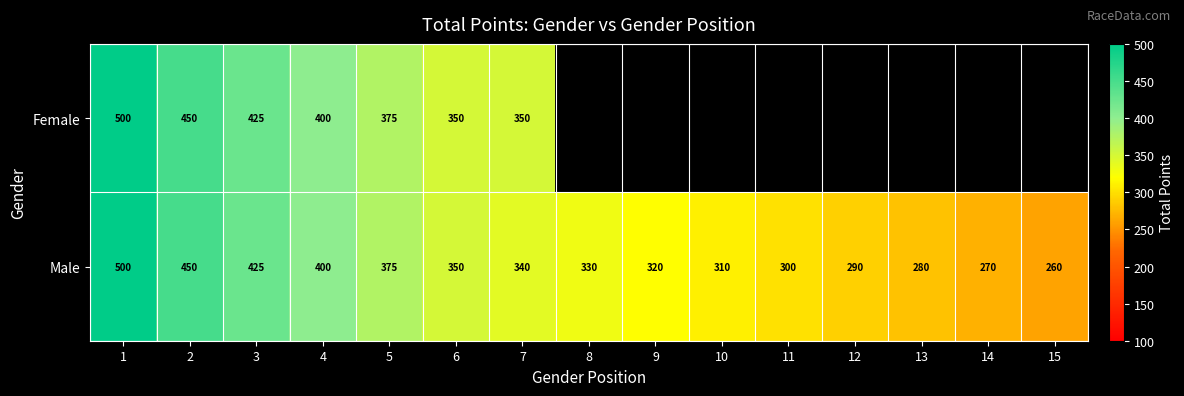

What is the sum of all Male values?

5200